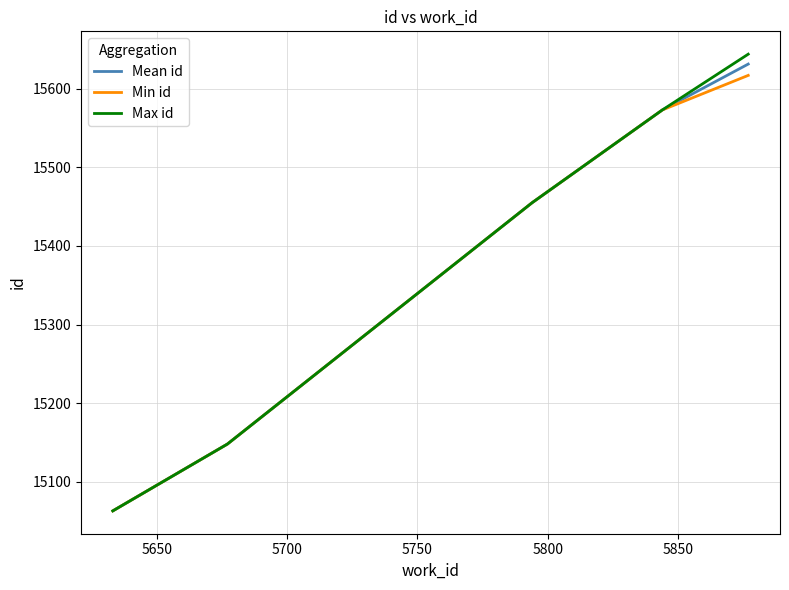

Does the chart display data point markers on the line(s)?

No